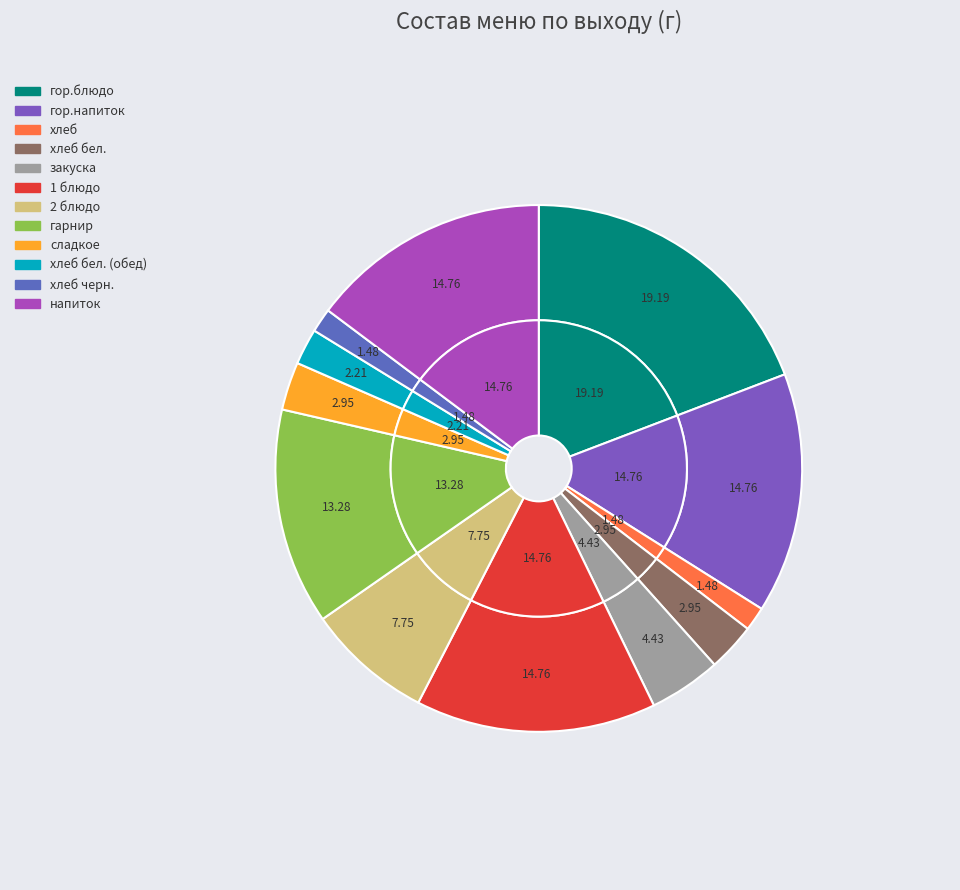

To the nearest percent, what is the average slice percentage?

8%